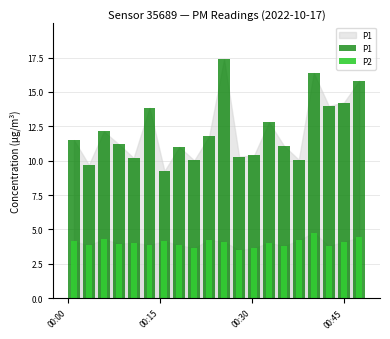

The value of P2 at 2022-10-17T00:13:19 is 6.7. True or false?

False